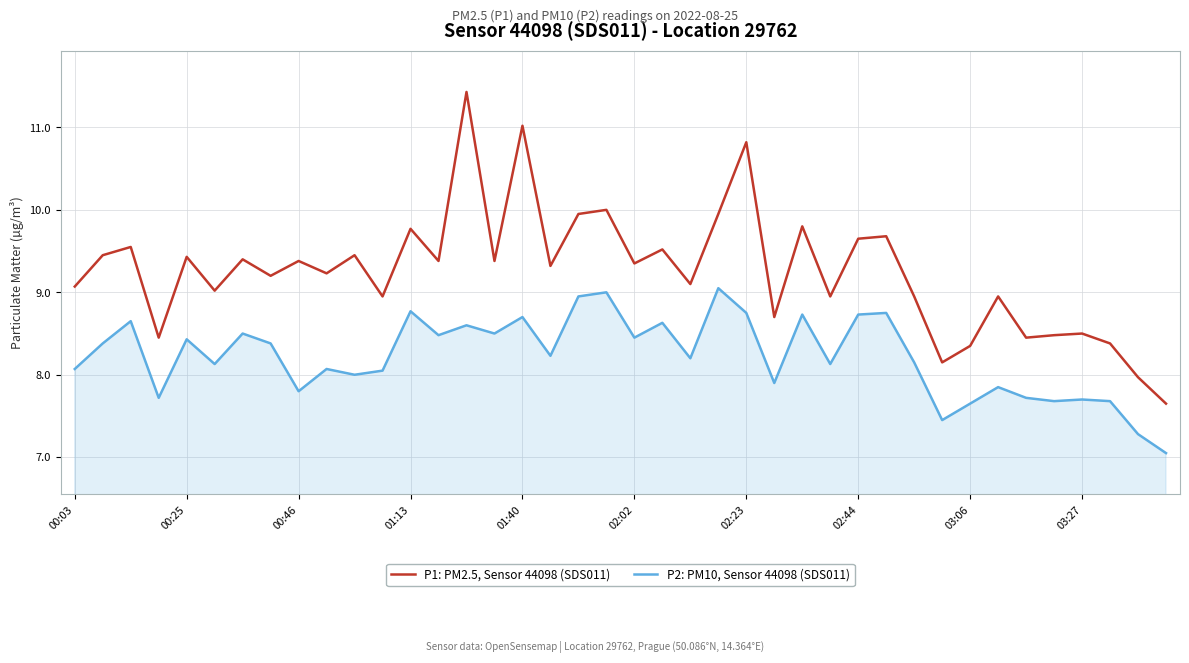

True or false: P1: PM2.5, Sensor 44098 (SDS011) and P2: PM10, Sensor 44098 (SDS011) intersect in this chart.

False